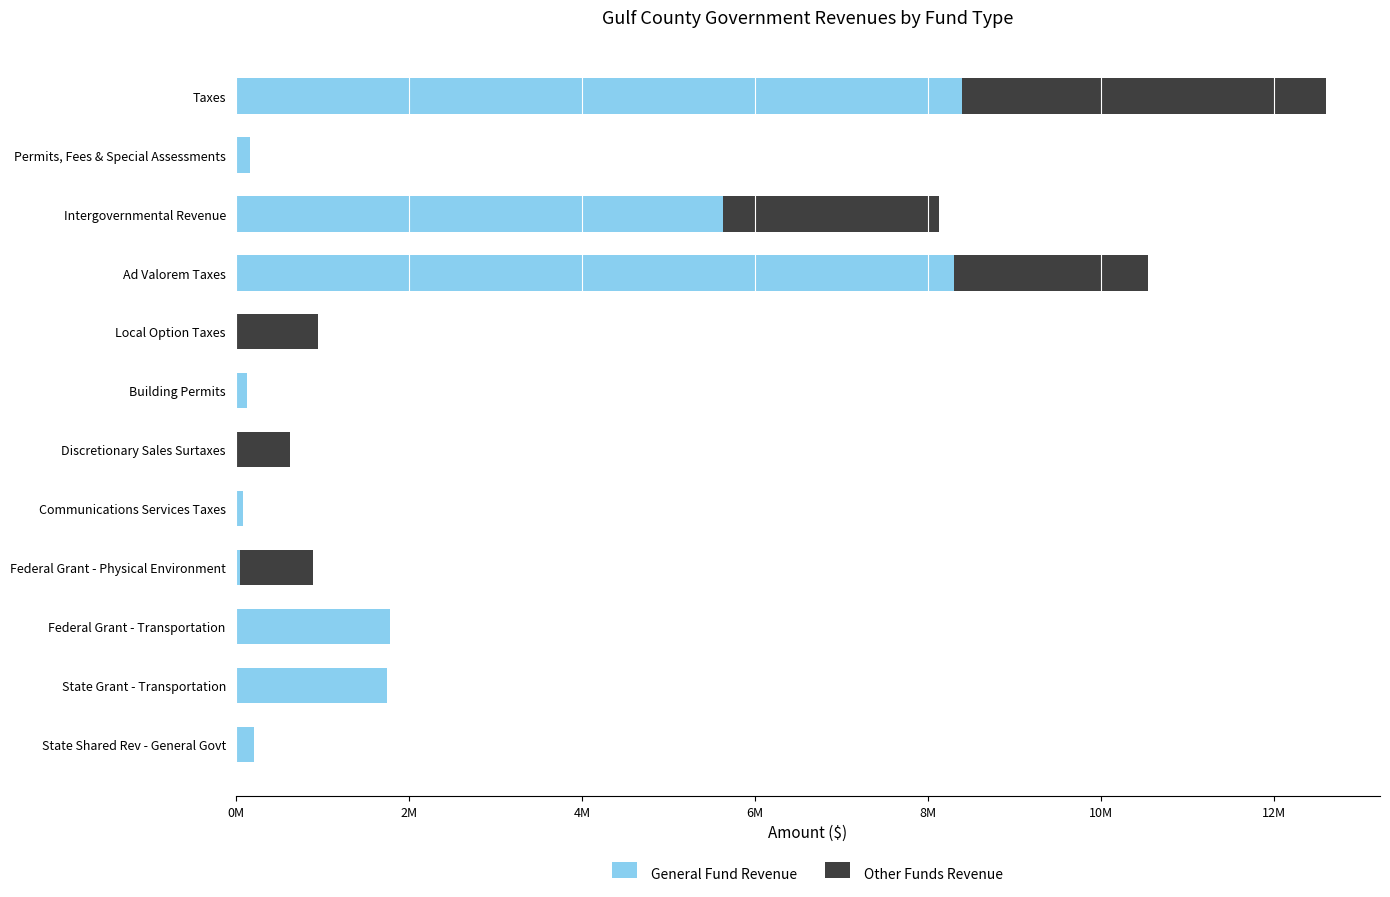

Reading left to right, list all the values displayed in this chart.

General Fund Revenue: 8395446	171550	5627353	8300910	0	126305	0	91186	50500	1783615	1747626	208623
Other Funds Revenue: 4195519	0	2493420	2241634	953032	0	623792	0	845831	0	0	0